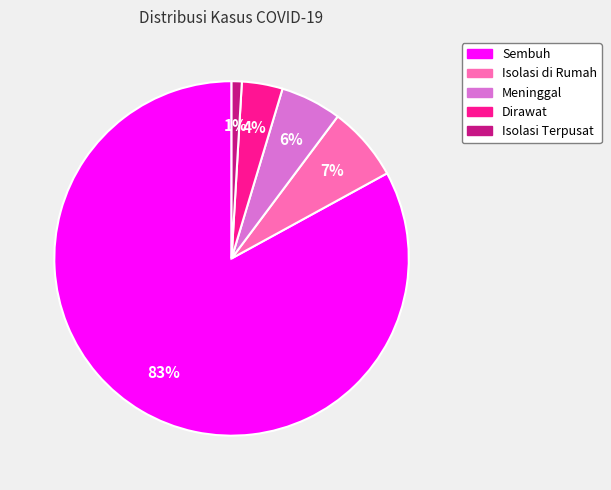

Do Dirawat and Isolasi Terpusat together represent more than half of the pie?

No